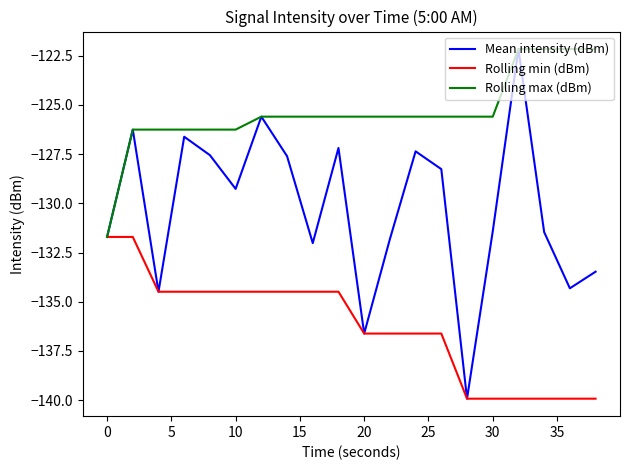

Does the chart have visible grid lines?

No